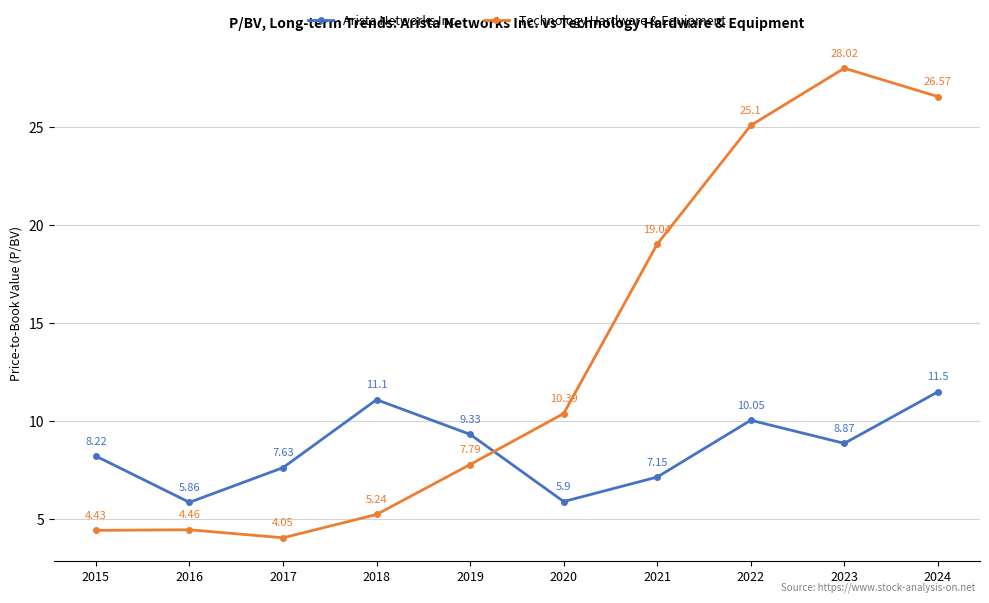

How many series are shown in this chart?

2